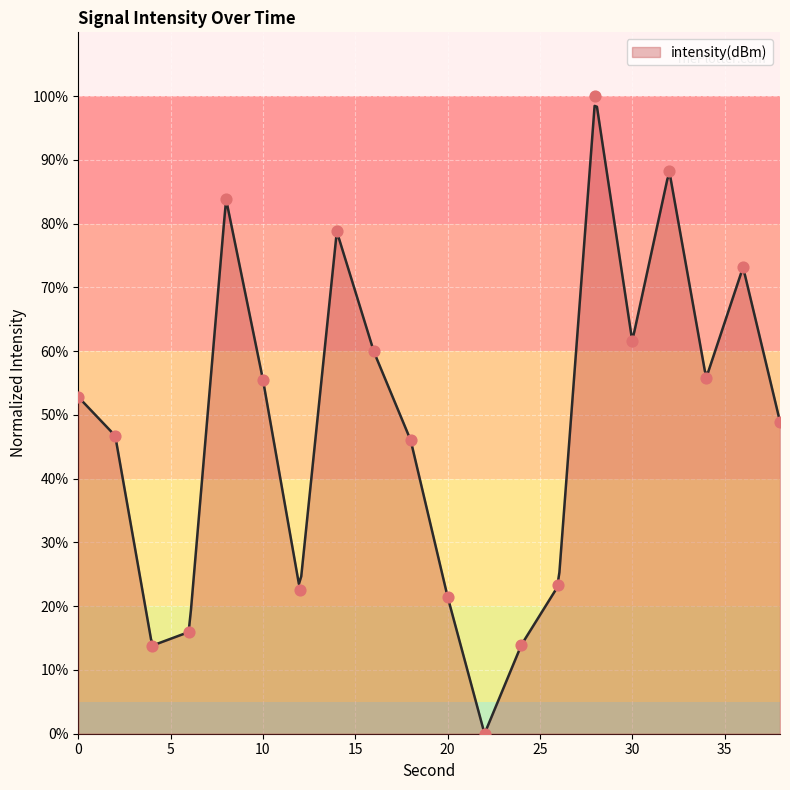

What is the ratio of the value at 16 to the value at 14?

0.8